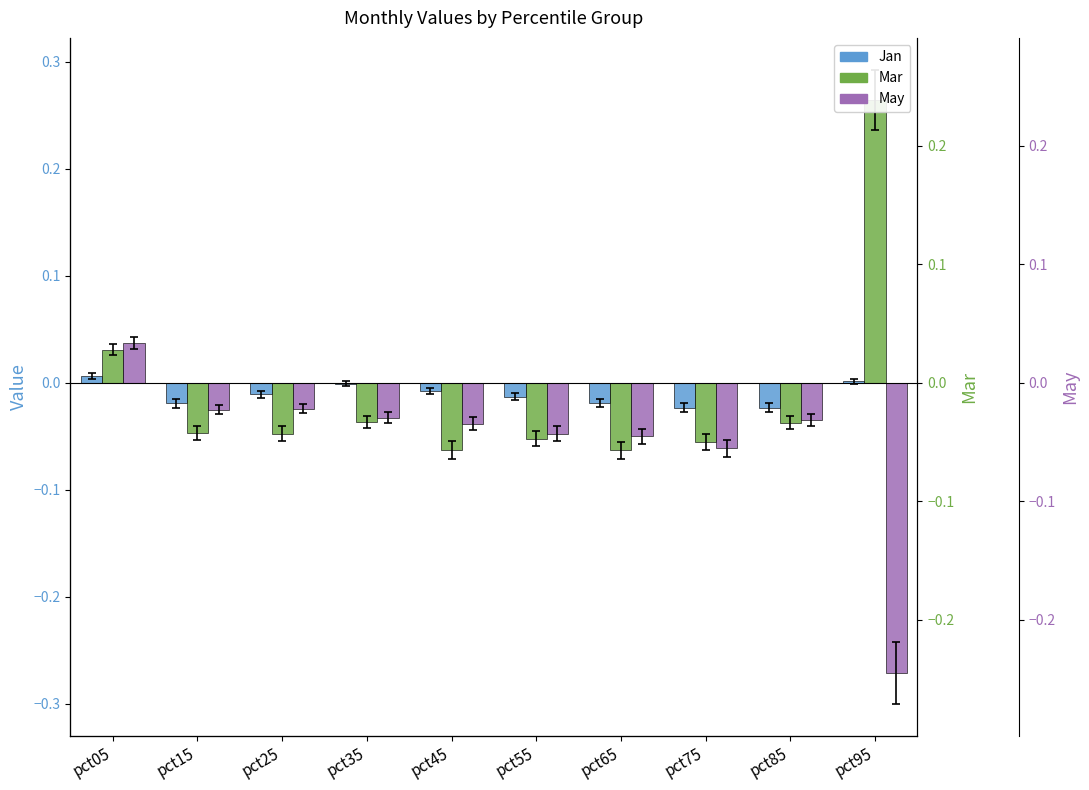

How many values in the May series are below 0?

9